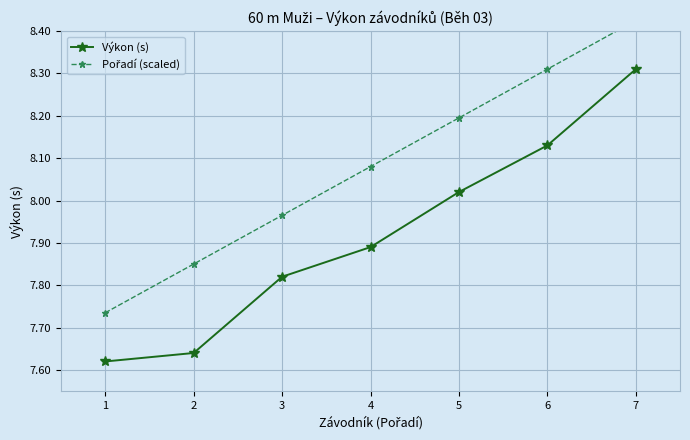

What is the average value of the Výkon (s) series?

7.9